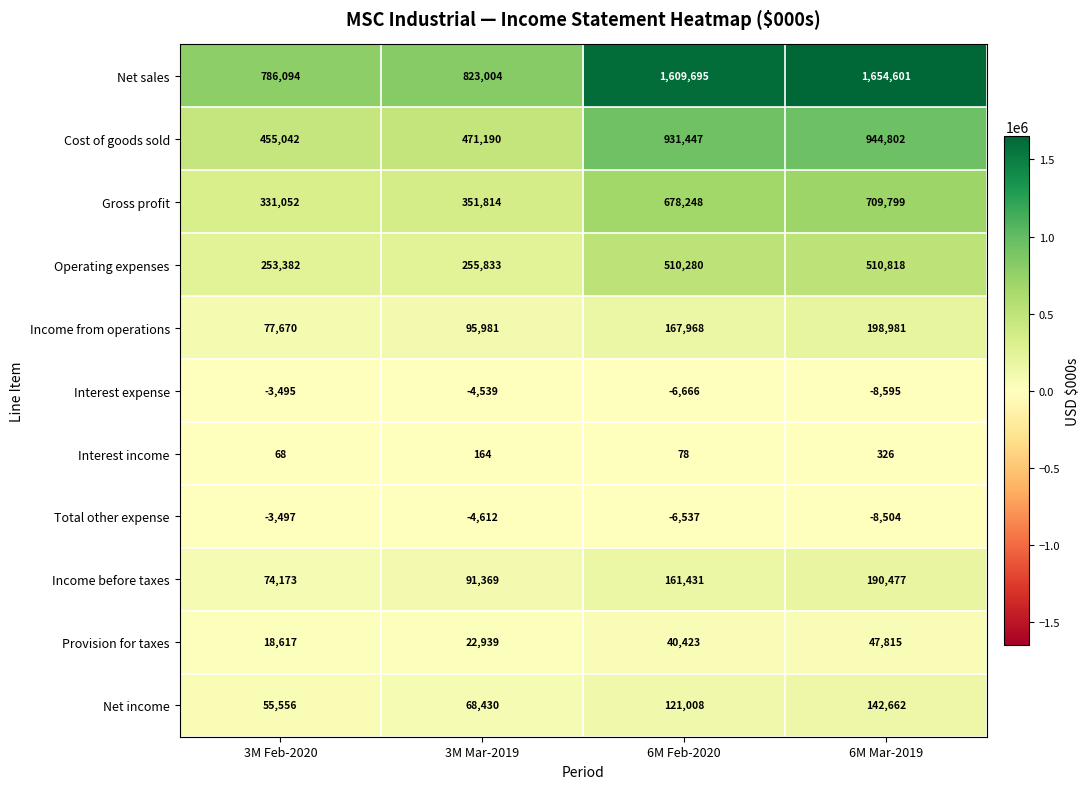

What is the total value across all series at 6M Feb-2020?

4207375